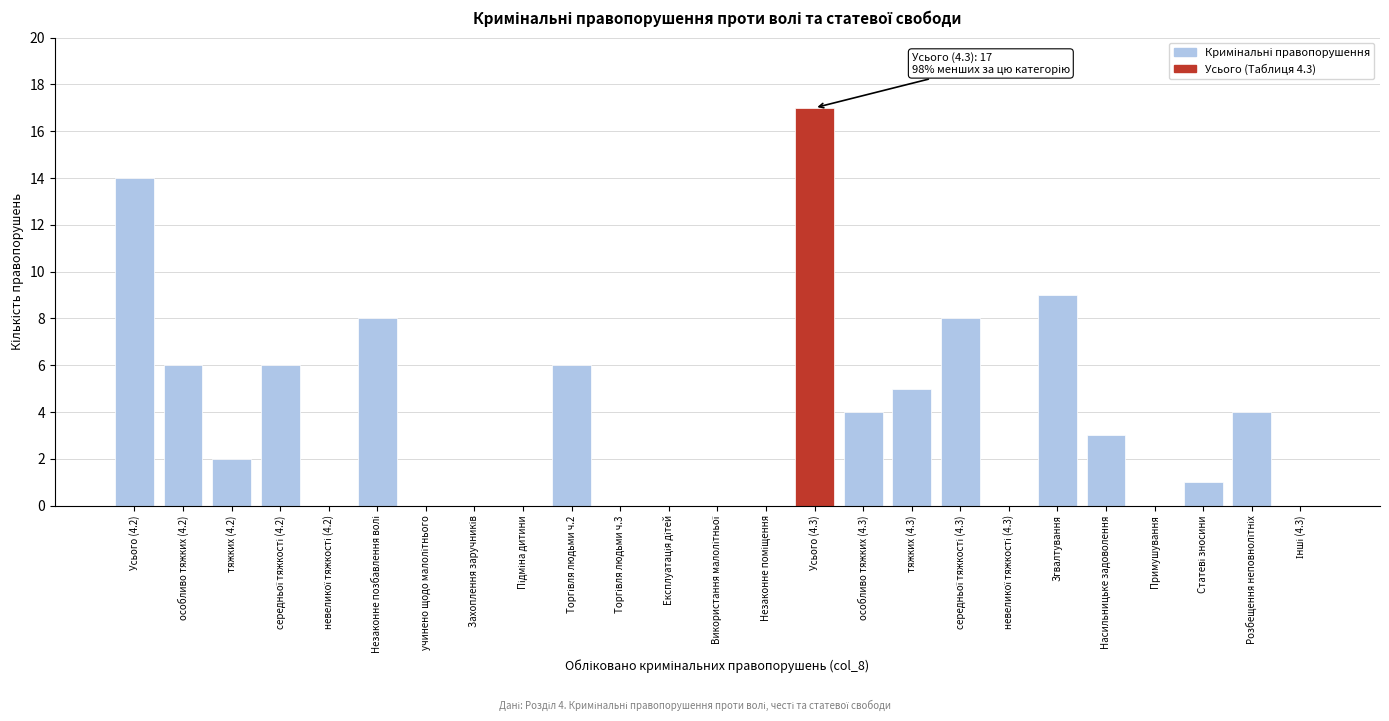

True or false: the data shows 14 at Усього (4.2).

True